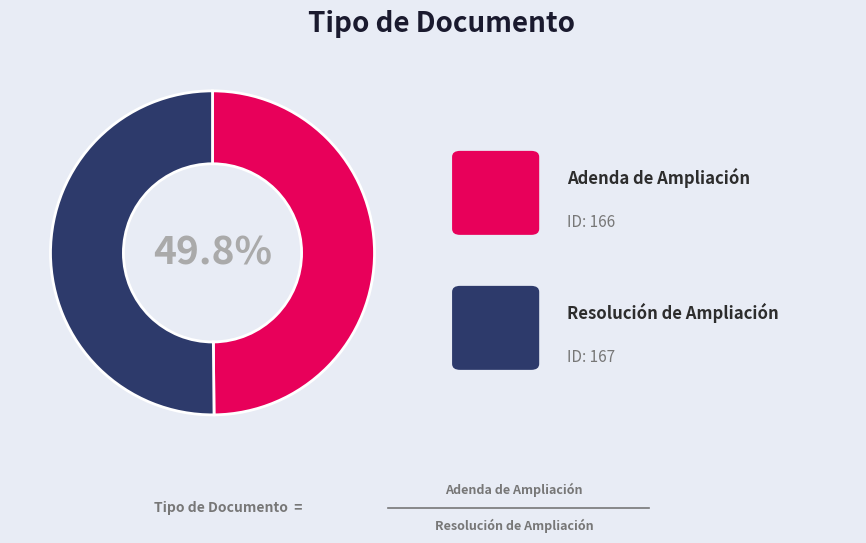

Is there any slice that represents more than half of the pie?

Yes